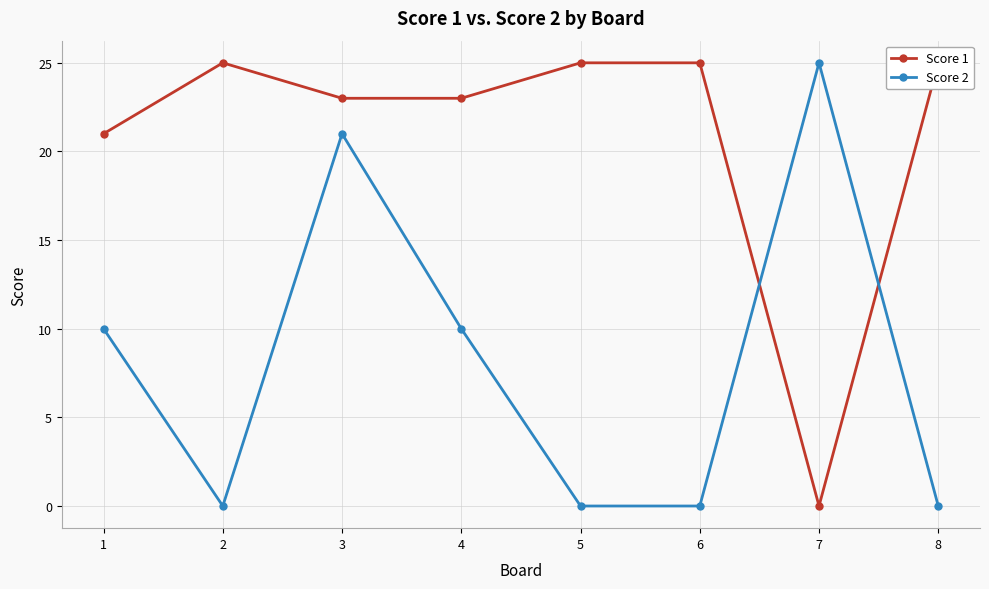

Reading right to left, extract all data points from this chart.

Score 1: 25	0	25	25	23	23	25	21
Score 2: 0	25	0	0	10	21	0	10